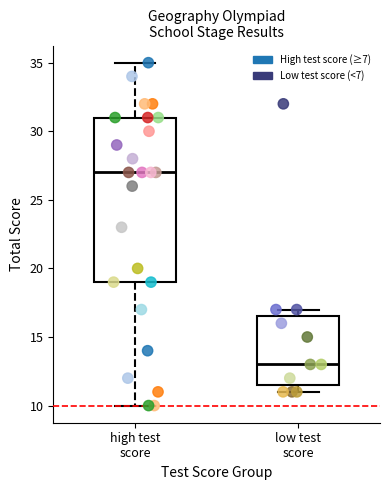

What are all the series names shown in the legend?

High test score (≥7), Low test score (<7)